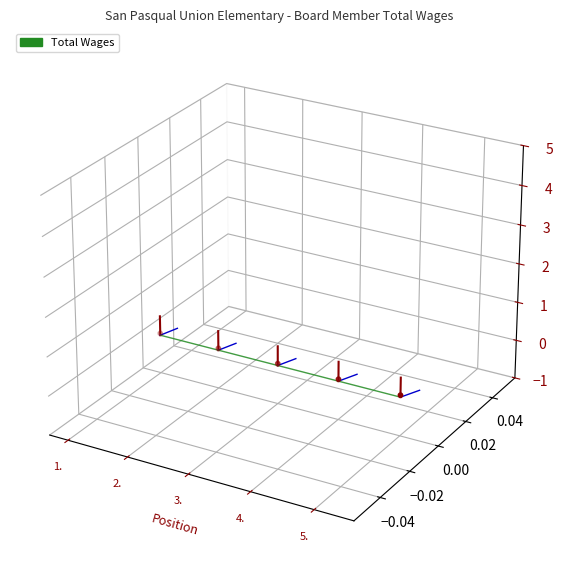

Between 1. and 2., which is larger?

2.